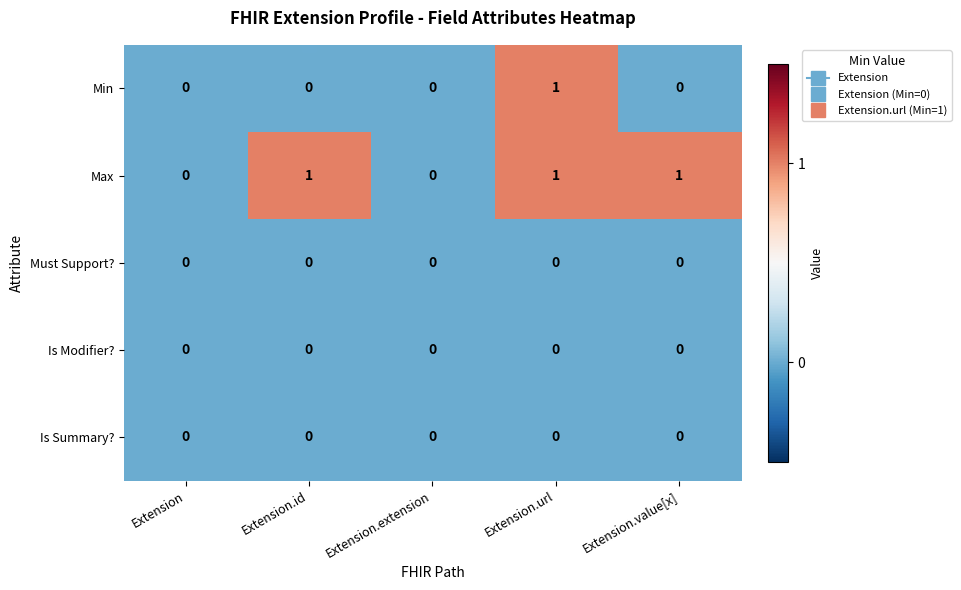

True or false: Max has a value of 0 at Extension.id.

False